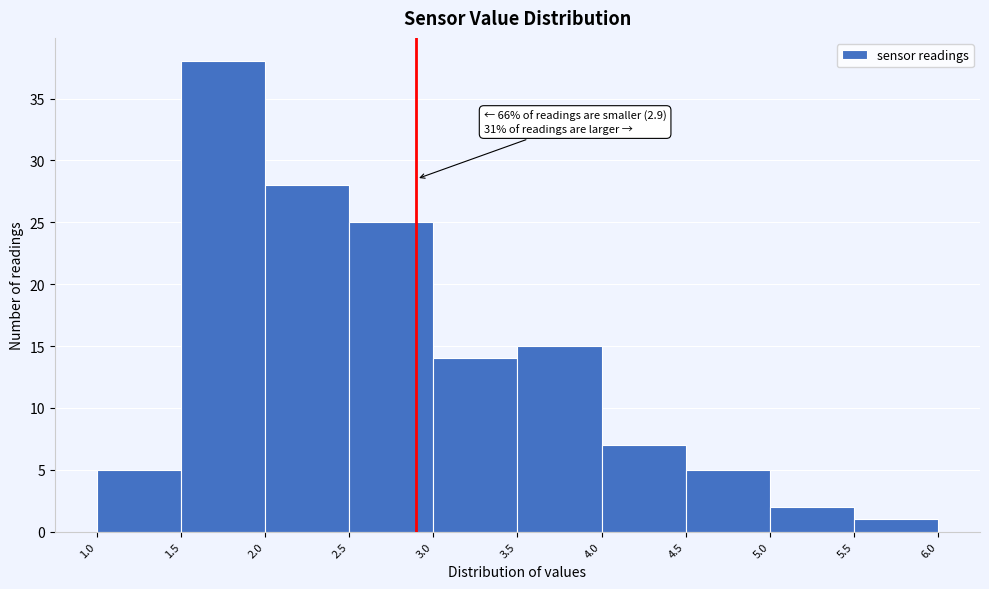

Over which range of the x-axis is the bar tallest?

1.5 to 2.0